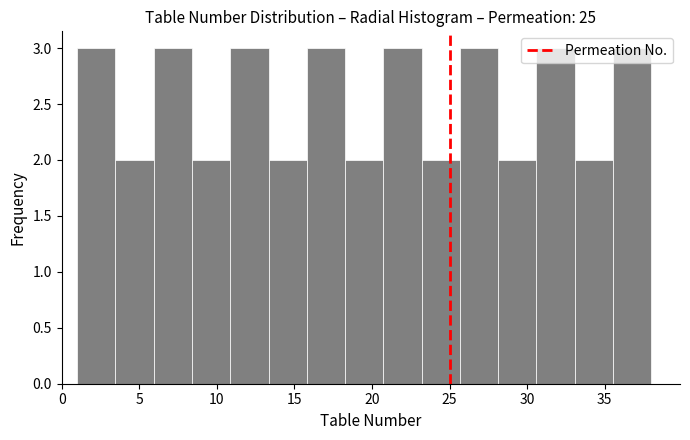

How tall is the bar that spans 6.0 to 8.5 on the x-axis? Neither the bar edges nor the heights are printed on the chart, so give them approximately, as read against the axes.

3